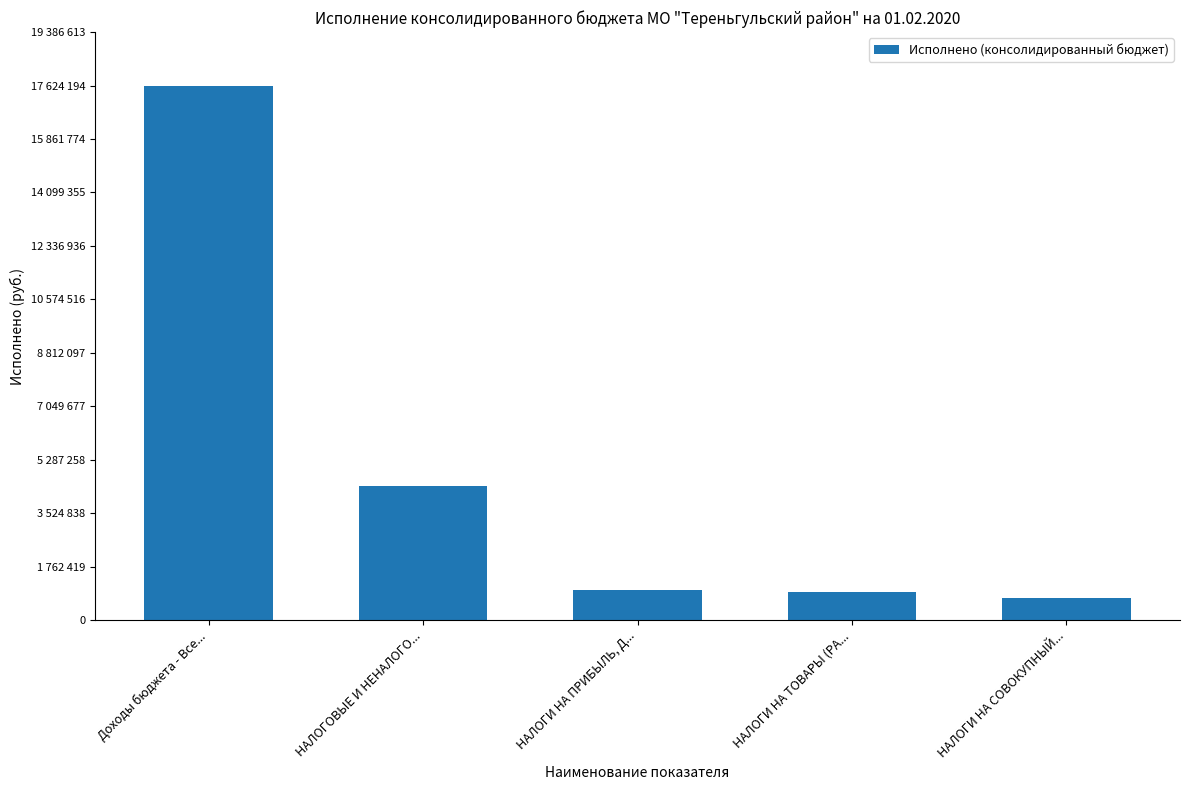

Reading left to right, extract all data points from this chart.

Доходы бюджета - Все...=17624194.4	НАЛОГОВЫЕ И НЕНАЛОГО...=4420166.6	НАЛОГИ НА ПРИБЫЛЬ, Д...=986989.9	НАЛОГИ НА ТОВАРЫ (РА...=920484.5	НАЛОГИ НА СОВОКУПНЫЙ...=712214.6